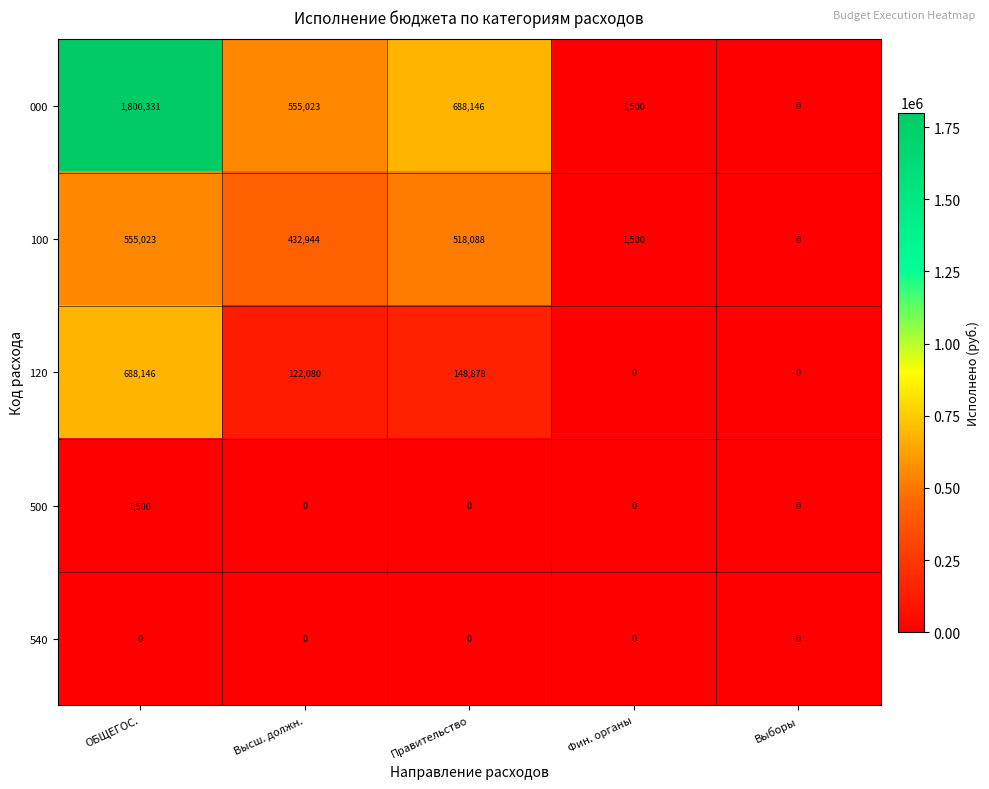

Reading left to right, list all the values displayed in this chart.

000: ОБЩЕГОС.=1800331	Высш. должн.=555023	Правительство=688146	Фин. органы=1500	Выборы=0
100: ОБЩЕГОС.=555023	Высш. должн.=432944	Правительство=518088	Фин. органы=1500	Выборы=0
120: ОБЩЕГОС.=688146	Высш. должн.=122080	Правительство=148878	Фин. органы=0	Выборы=0
500: ОБЩЕГОС.=1500	Высш. должн.=0	Правительство=0	Фин. органы=0	Выборы=0
540: ОБЩЕГОС.=0	Высш. должн.=0	Правительство=0	Фин. органы=0	Выборы=0